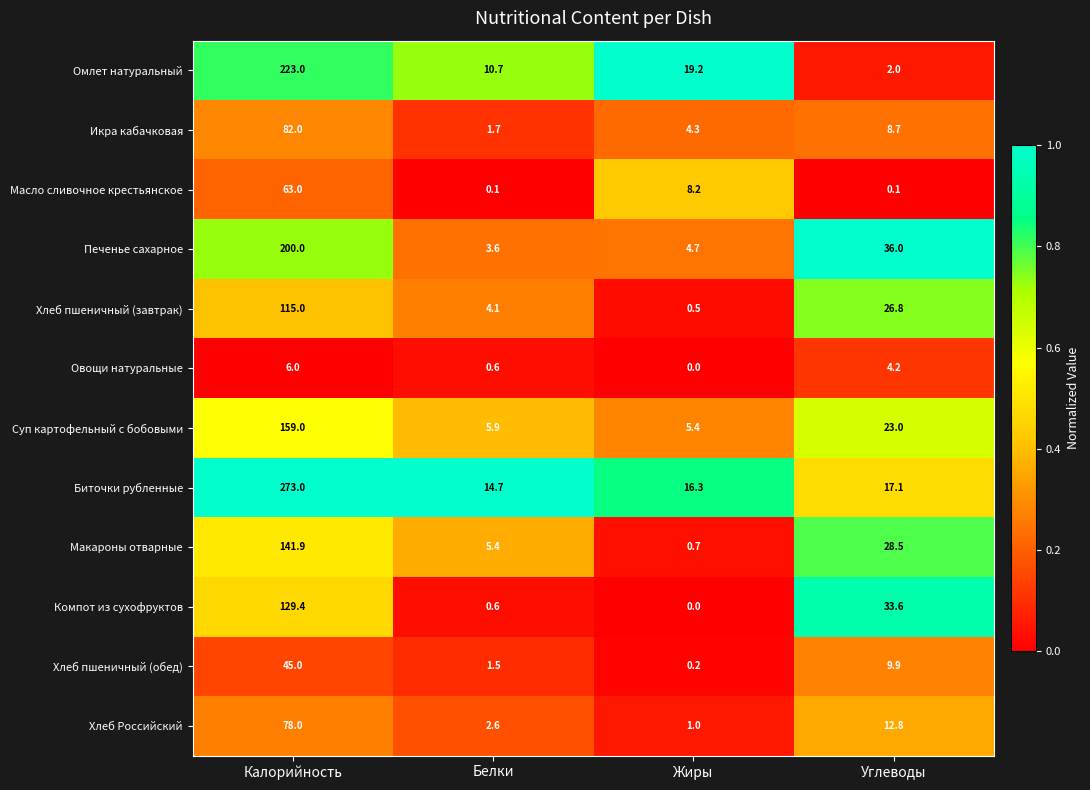

Rank the series by their maximum value, from highest to lowest.

Биточки рубленные, Омлет натуральный, Печенье сахарное, Суп картофельный с бобовыми, Макароны отварные, Компот из сухофруктов, Хлеб пшеничный (завтрак), Икра кабачковая, Хлеб Российский, Масло сливочное крестьянское, Хлеб пшеничный (обед), Овощи натуральные